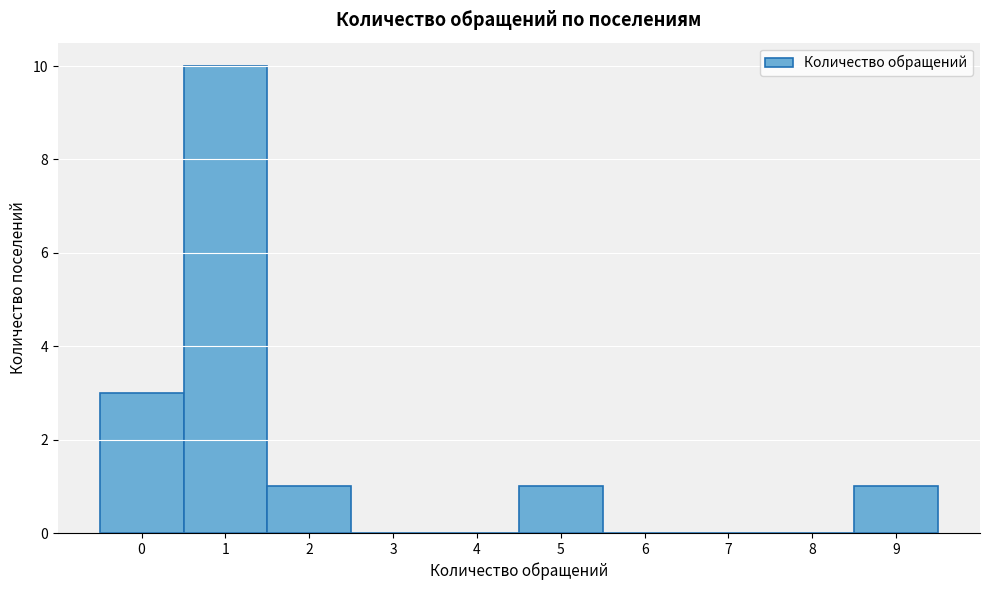

Reading left to right, transcribe this chart: for each bar, give the range it covers on the x-axis and its height. The values are not printed on the chart, so give them approximately, as read against the axis.

-0.5 to 0.5: 3
0.5 to 1.5: 10
1.5 to 2.5: 1
2.5 to 3.5: 0
3.5 to 4.5: 0
4.5 to 5.5: 1
5.5 to 6.5: 0
6.5 to 7.5: 0
7.5 to 8.5: 0
8.5 to 9.5: 1